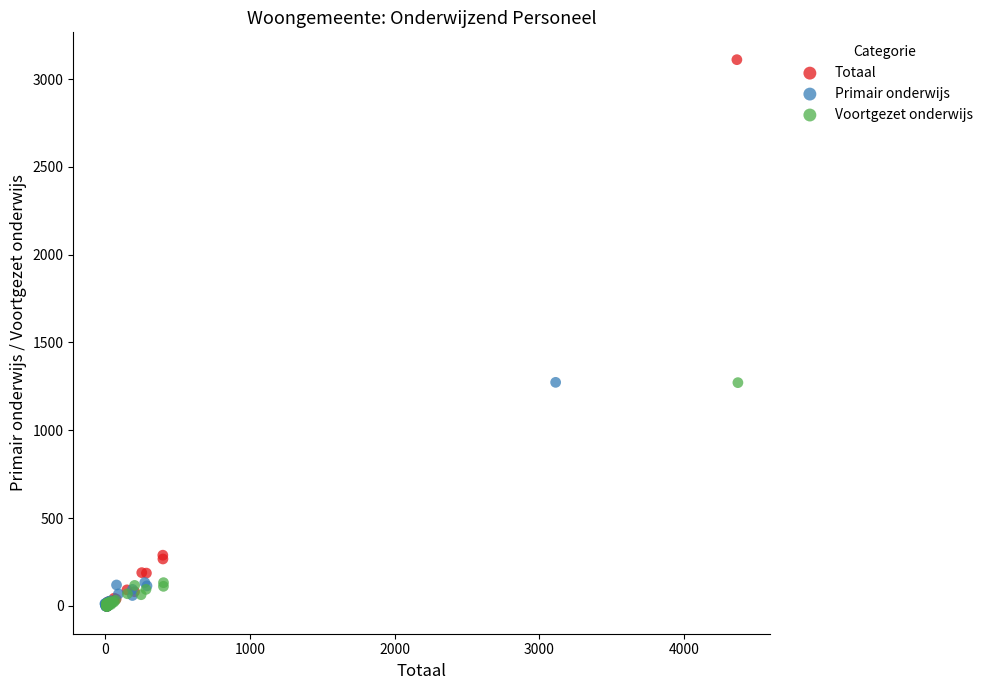

Which series reaches the maximum Y coordinate?

Totaal